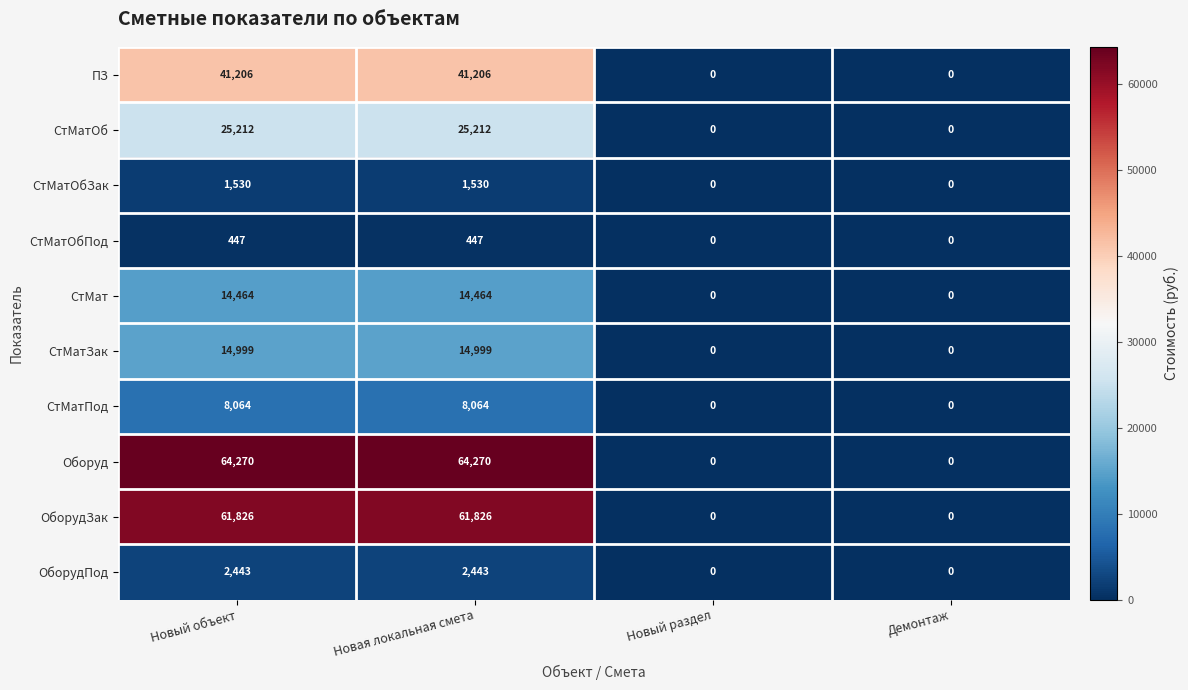

Is it true that СтМатПод equals 0 at Демонтаж?

True